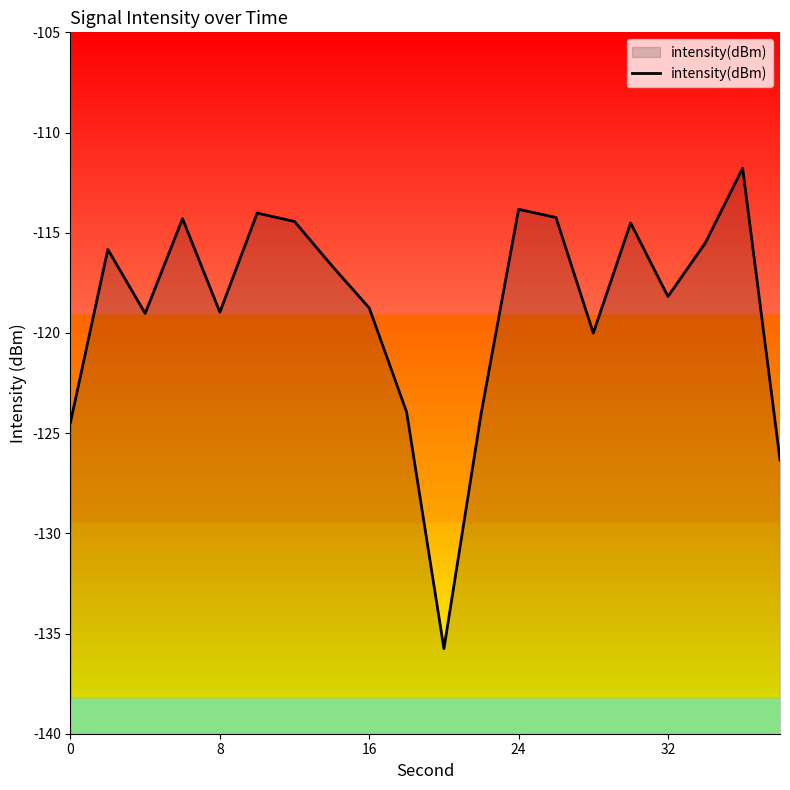

What is the difference between the values at 8 and 0?

5.5